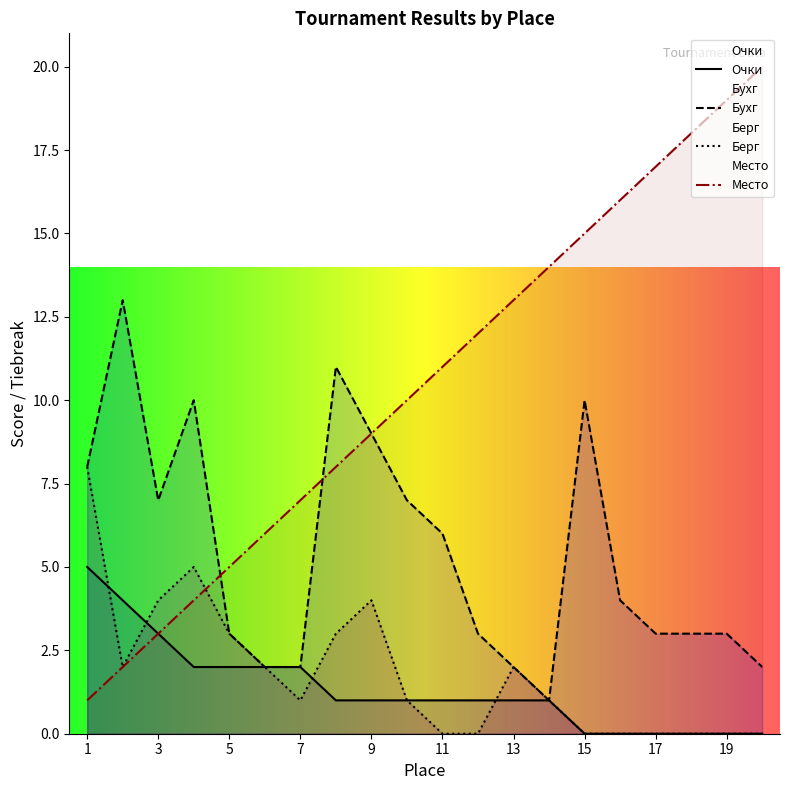

At which label does Очки reach its minimum?

15